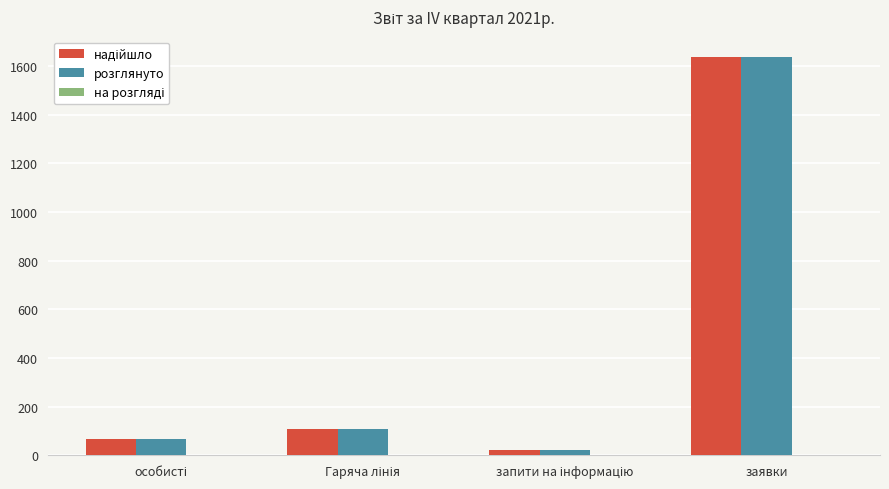

How many distinct data groups are displayed?

2